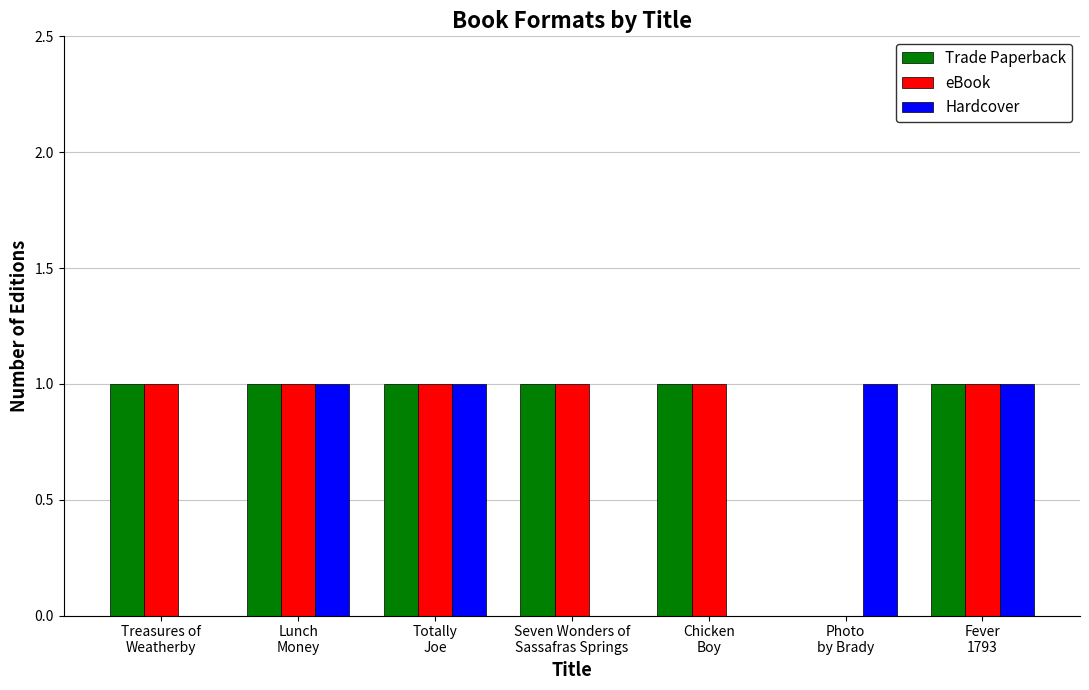

What is the sum of all eBook values?

6